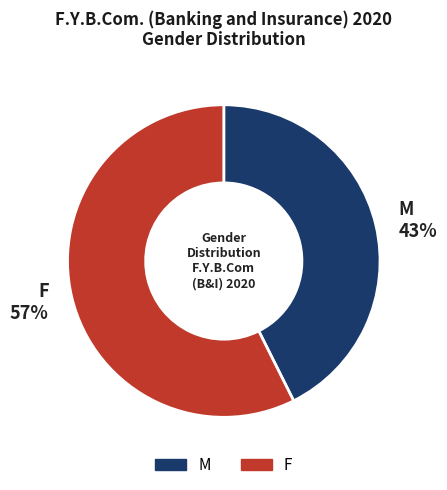

Is the sum of M and F greater than half?

Yes